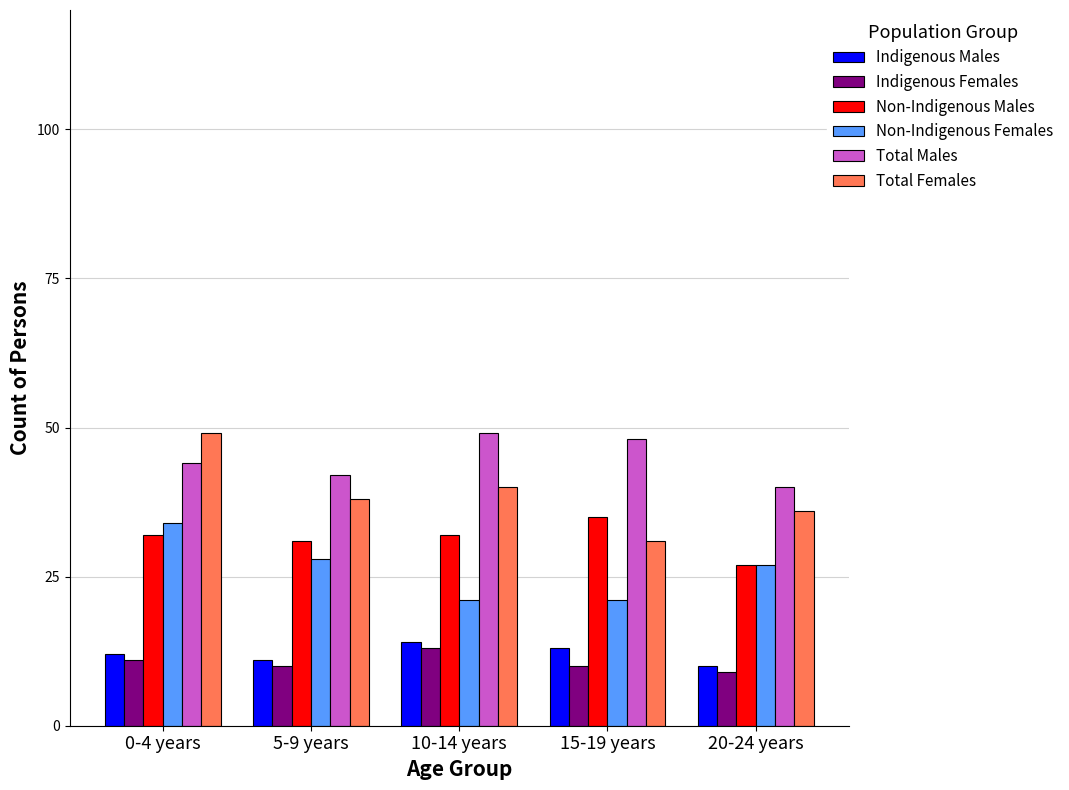

What is the greatest value displayed?

49